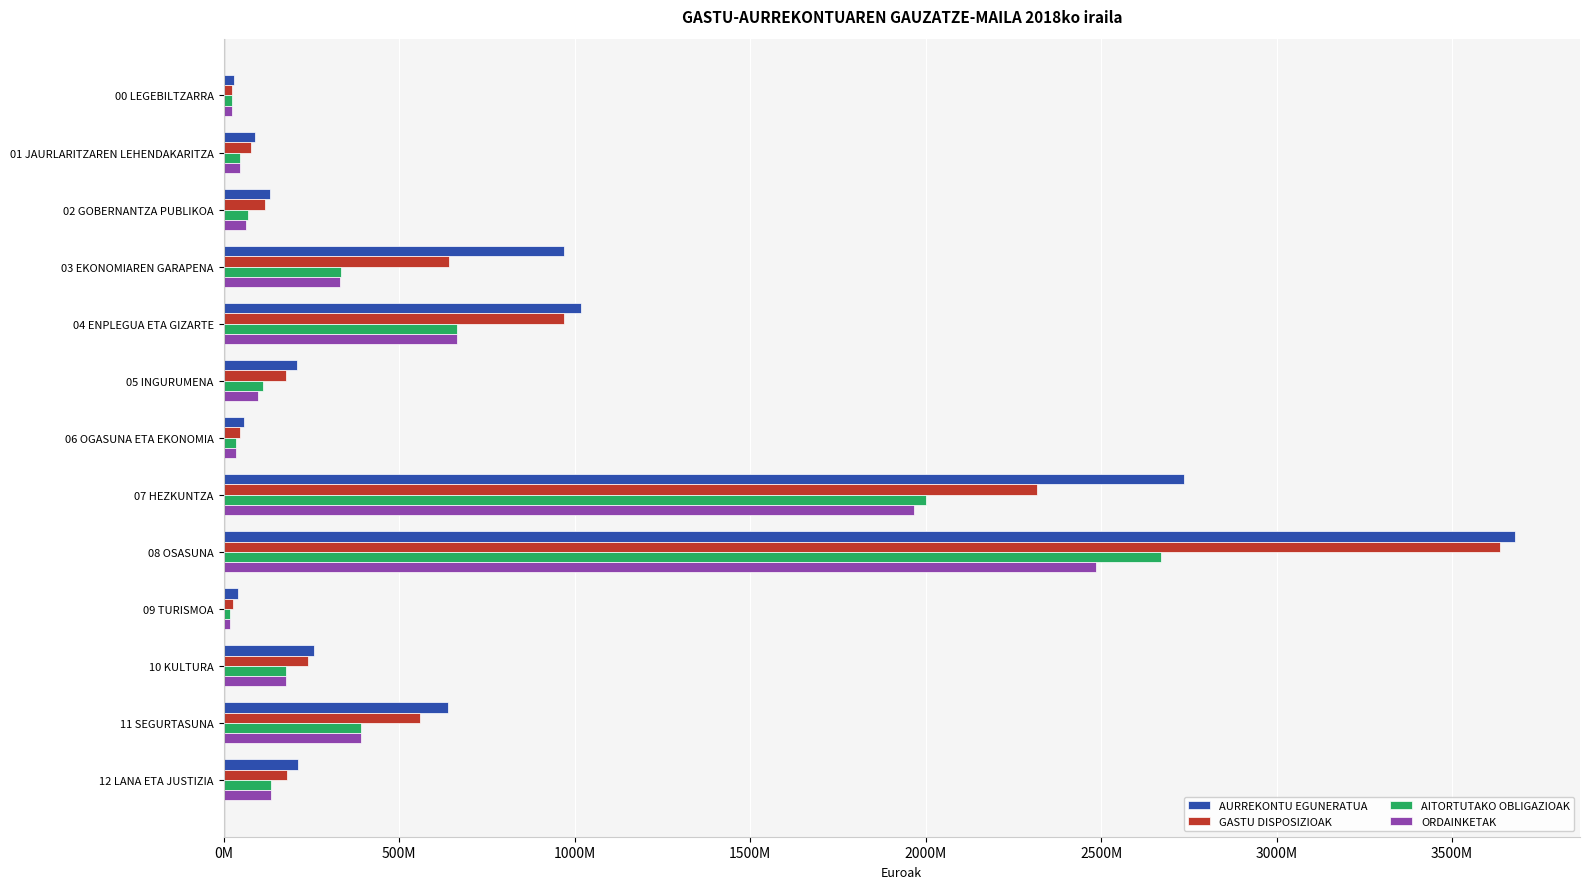

What is the sum of all AITORTUTAKO OBLIGAZIOAK values?

6680566345.3